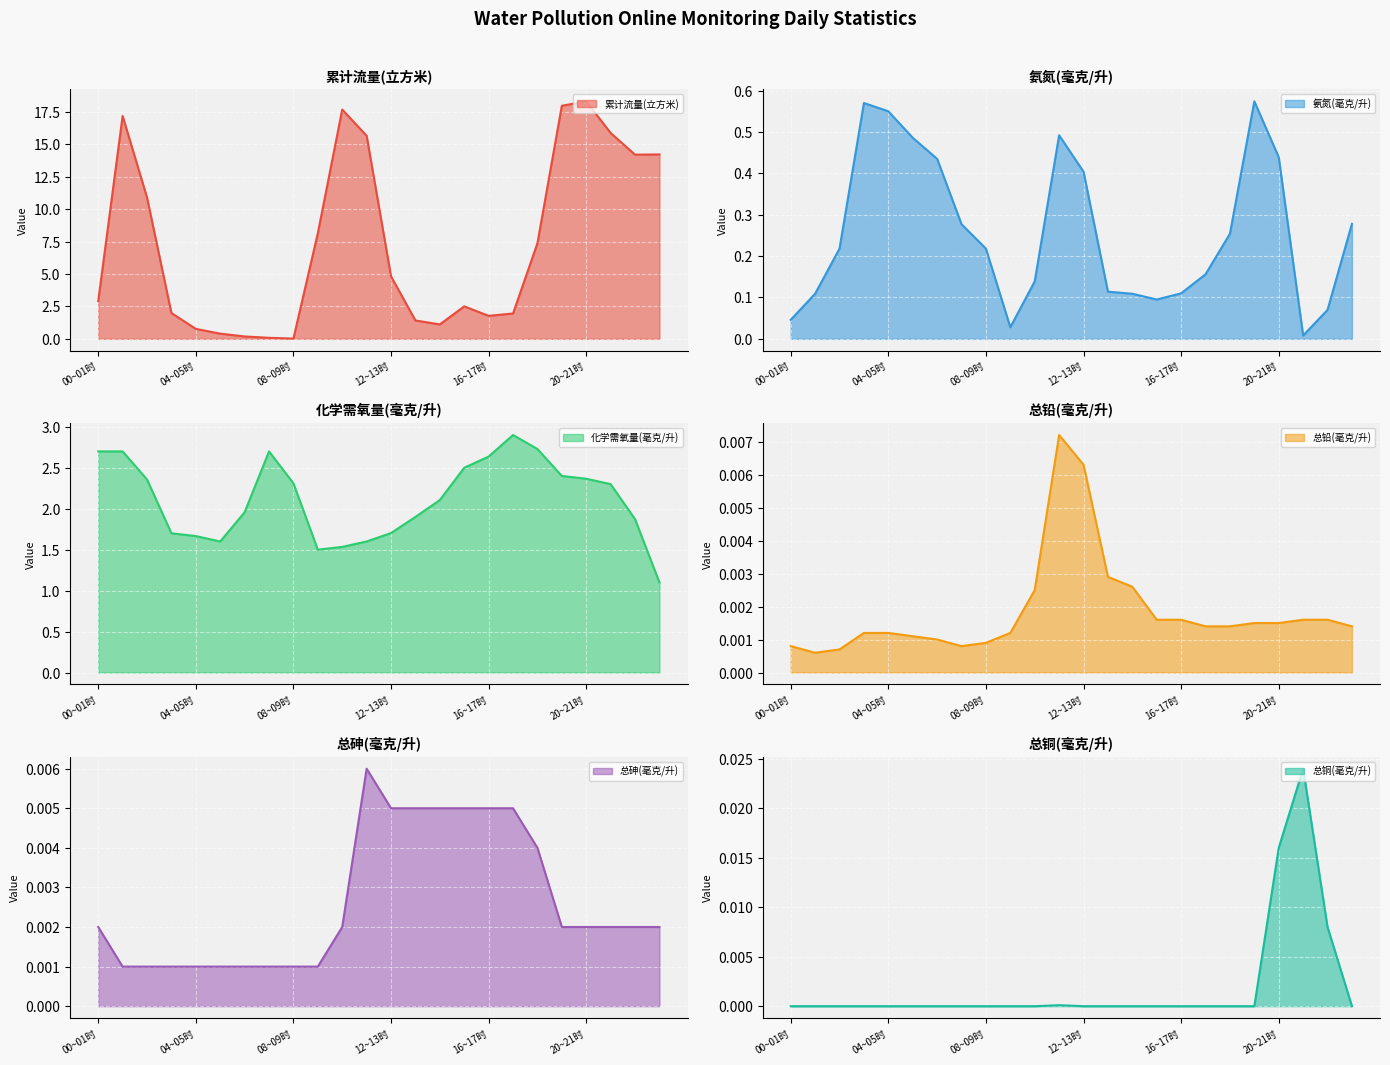

Which series has the largest total across all categories?

累计流量(立方米) line